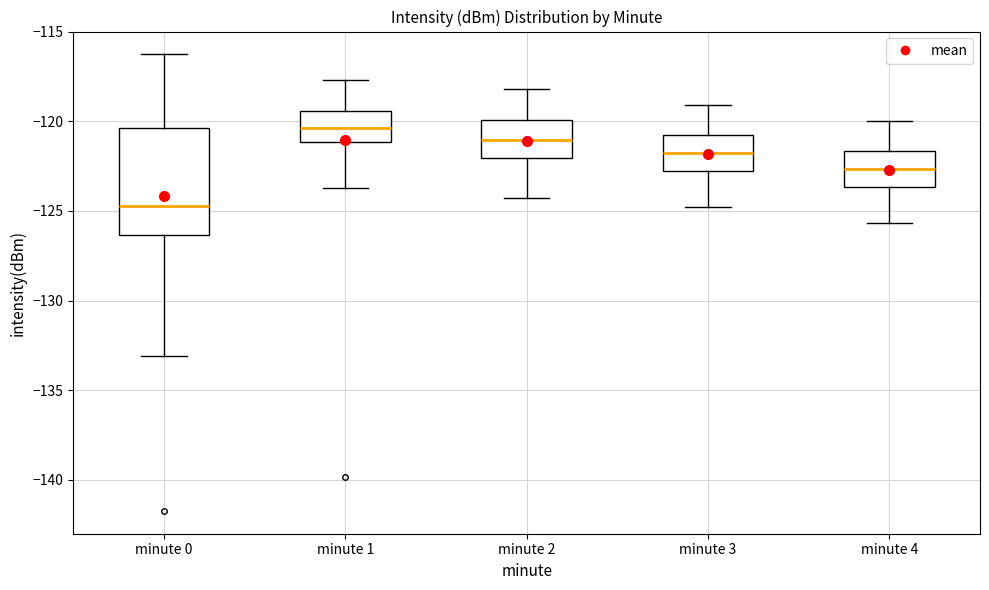

Reading left to right, read every box against the y-axis: the position of its median line, the range the box covers, and the ends of its whiskers. The values are not printed on the chart, so give them approximately, as read against the axis.

minute 0: median -124.5, box -126.5 to -120.5, whiskers -133.0 to -116.5
minute 1: median -120.5, box -121.0 to -119.5, whiskers -123.5 to -117.5
minute 2: median -121.0, box -122.0 to -120.0, whiskers -124.5 to -118.0
minute 3: median -121.5, box -123.0 to -121.0, whiskers -125.0 to -119.0
minute 4: median -122.5, box -123.5 to -121.5, whiskers -125.5 to -120.0